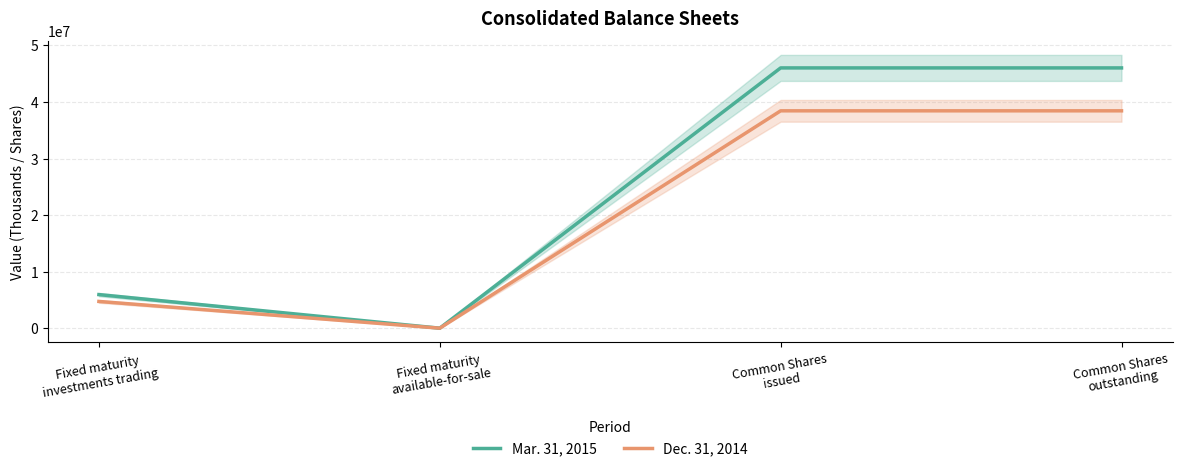

Reading left to right, what are all the values shown in this chart?

Mar. 31, 2015: 5960109	22156	46025698	46025698
Dec. 31, 2014: 4749613	23772	38441972	38441972